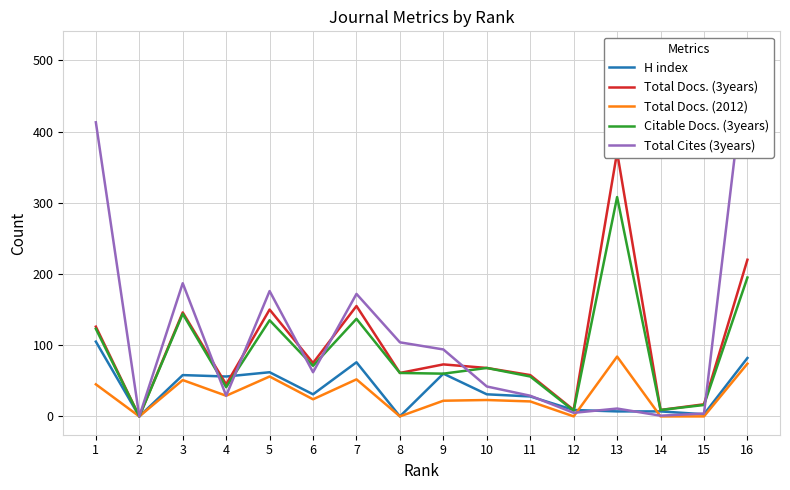

At which label does Total Docs. (2012) reach its peak?

13